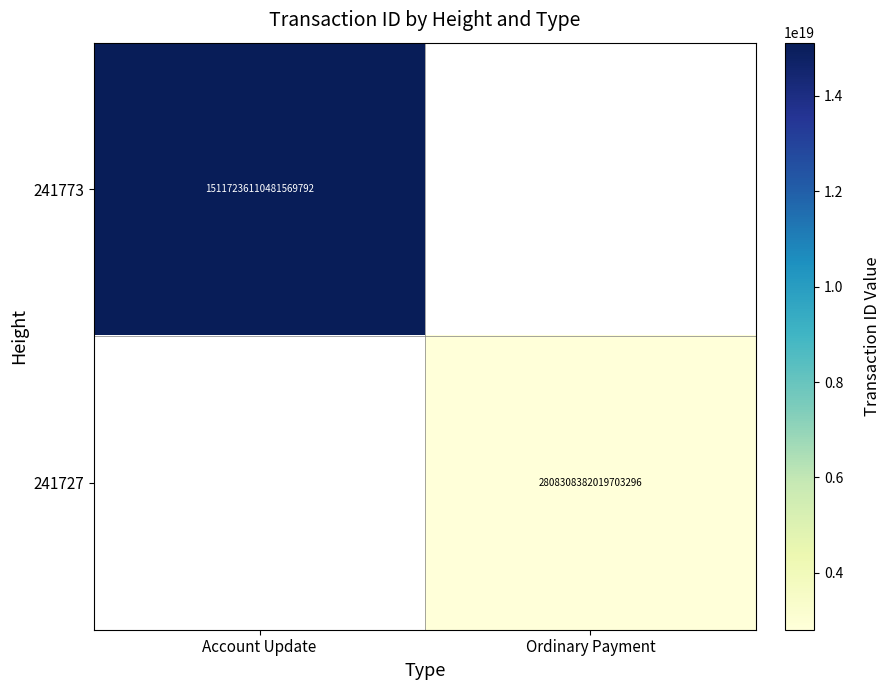

How many series are shown in this chart?

2